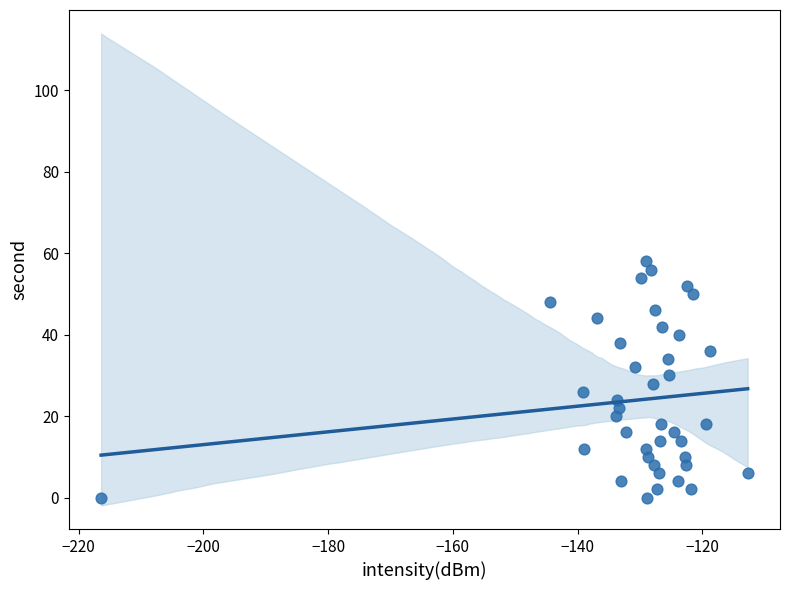

What is the range of Y values (max minus min)?

58